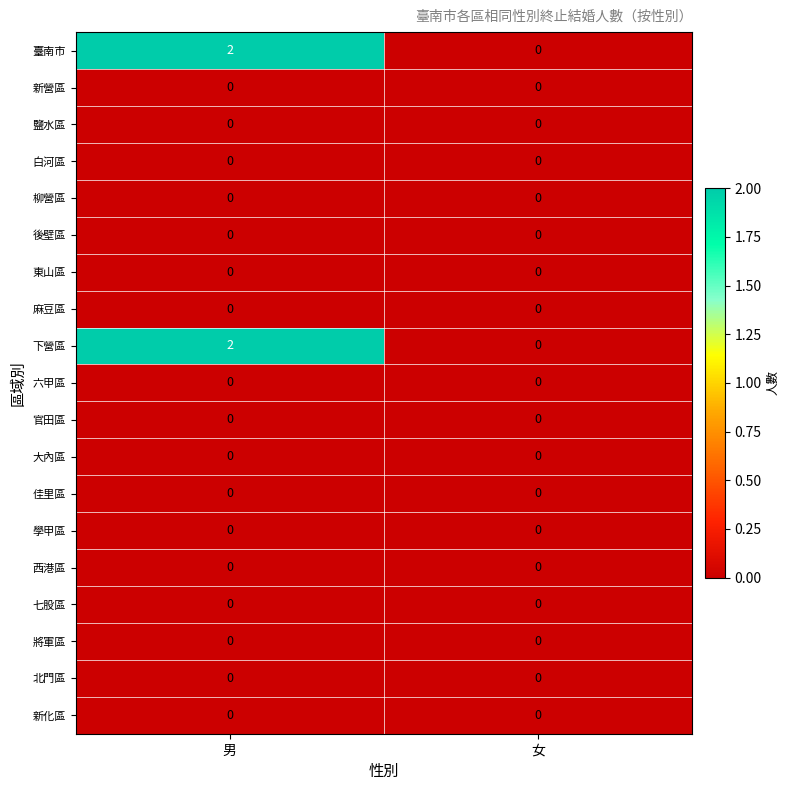

Is it true that 六甲區 equals 0 at 女?

True